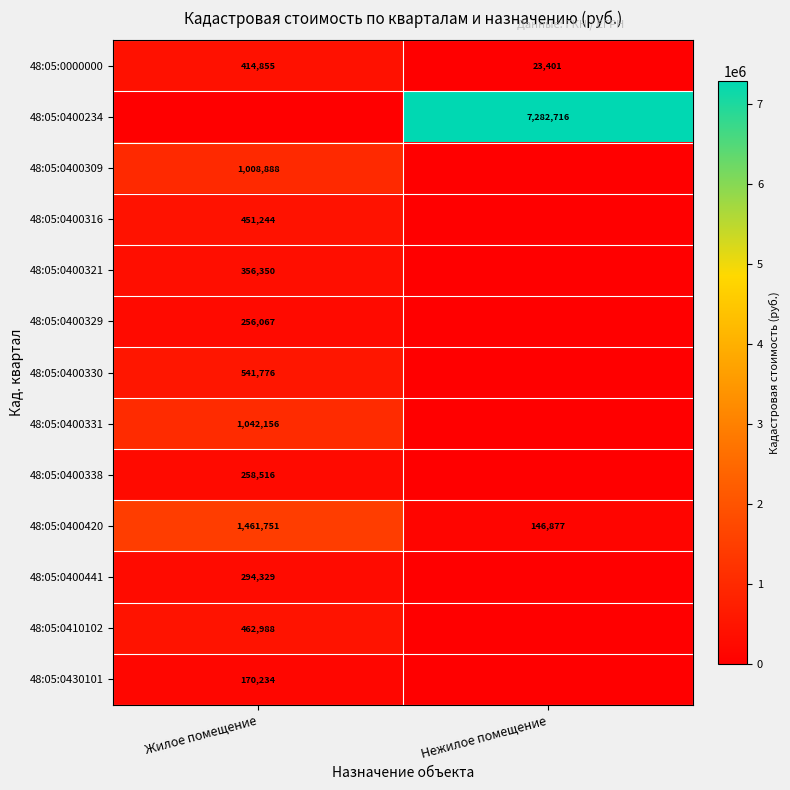

How many data points does each series have?

2